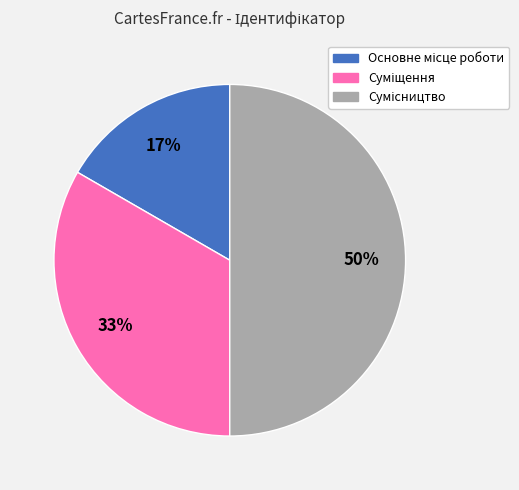

To the nearest percent, what is the average slice percentage?

33%